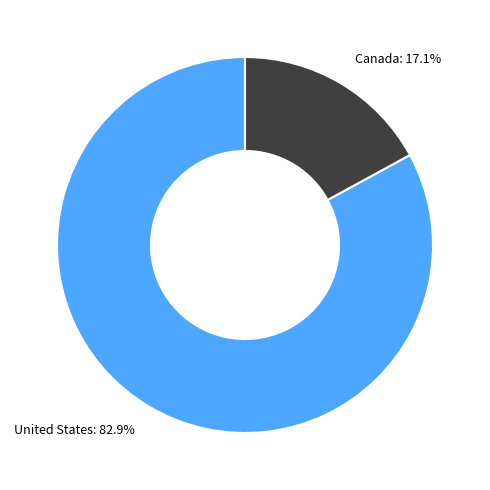

Does Canada account for over 50% of the chart?

No